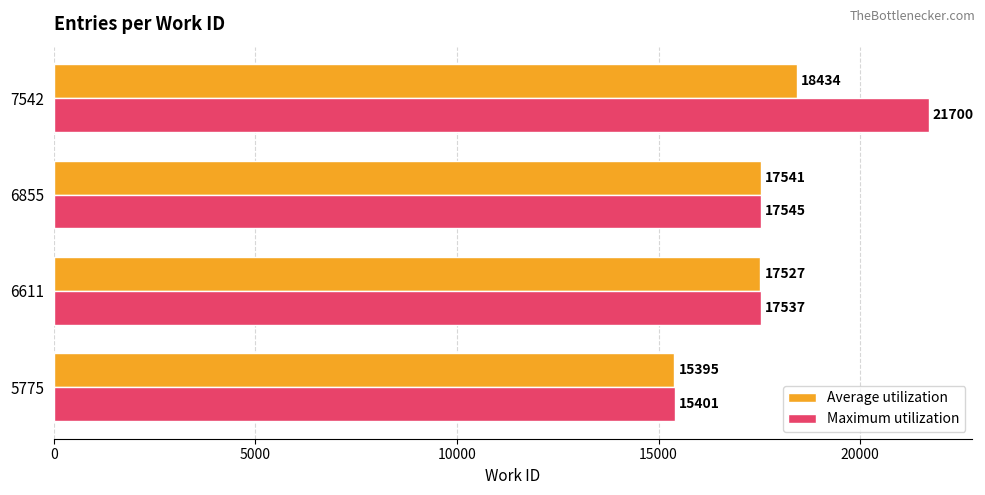

Which series has the largest range (max minus min)?

Maximum utilization